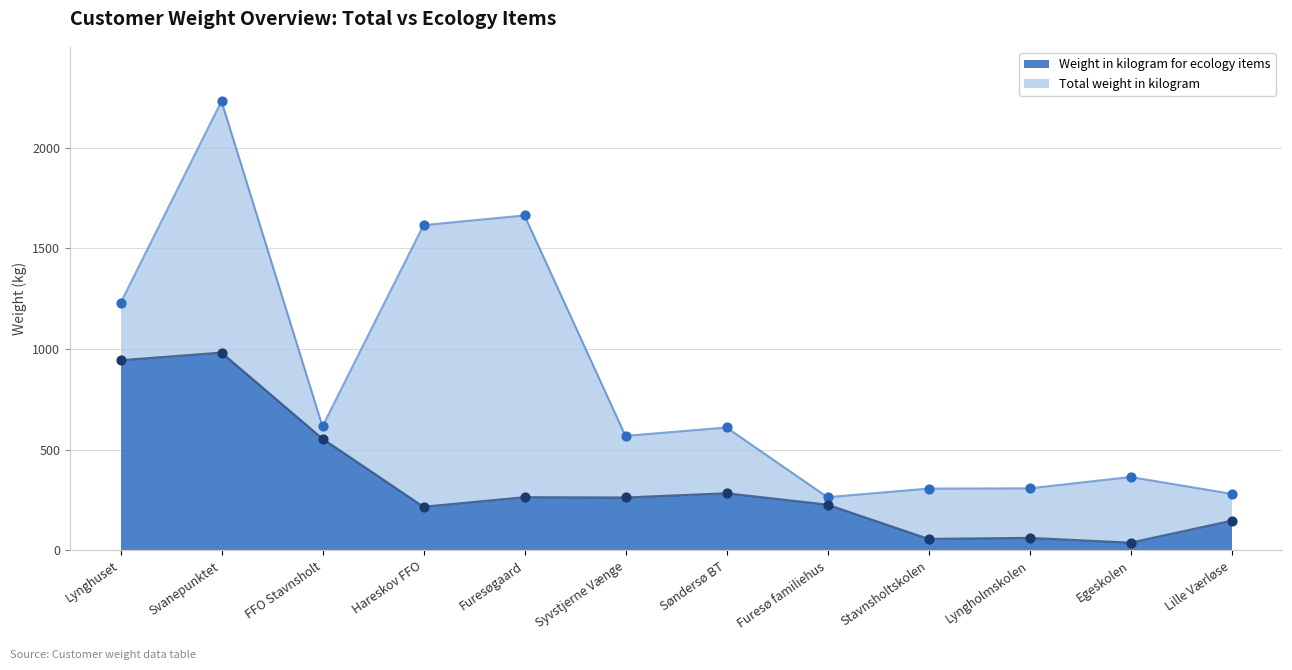

At which label is Weight in kilogram for ecology items closest to 510?

FFO Stavnsholt